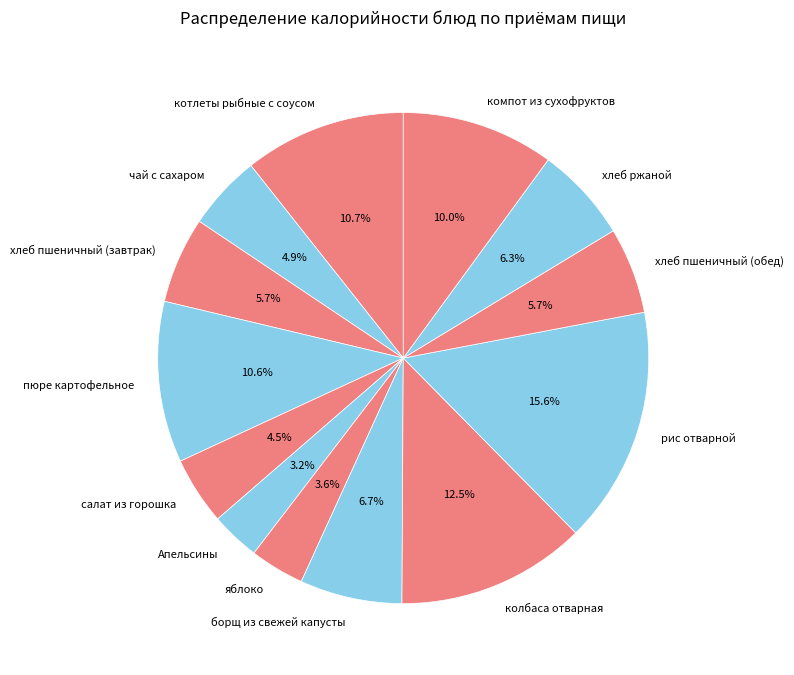

What is the ratio of the value at компот из сухофруктов to the value at чай с сахаром?

2.0